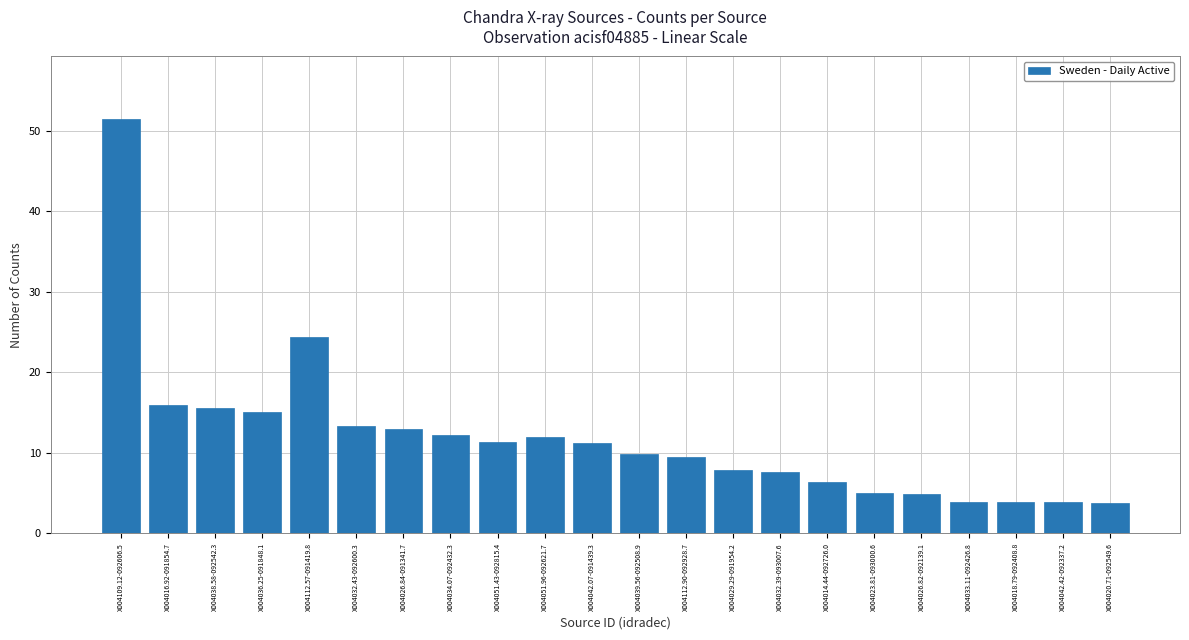

At which category does the chart reach its peak across all series?

X004109.12-092606.5